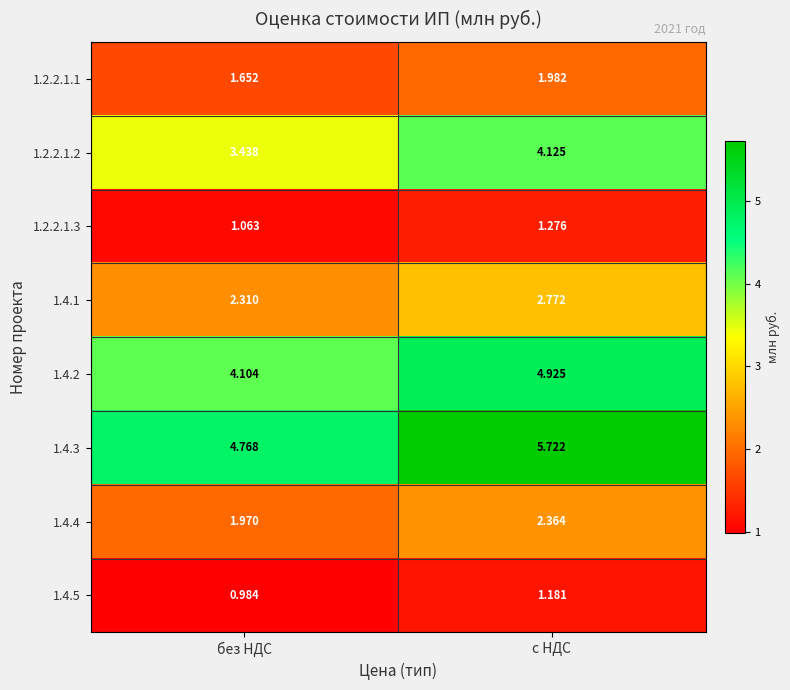

Which category has the highest value across all series?

с НДС